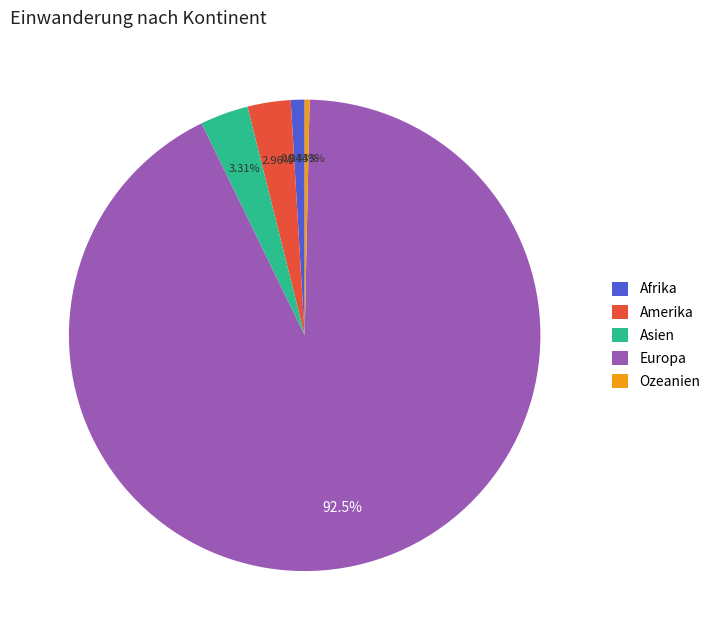

Is there a majority slice in this chart?

Yes